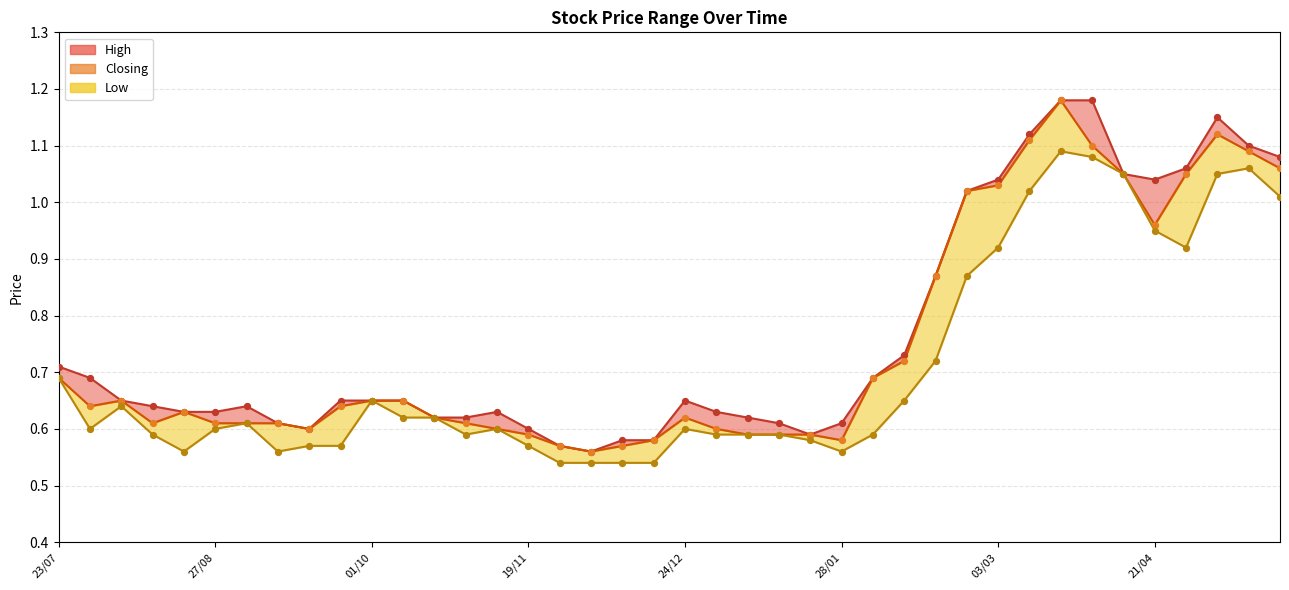

Is the value of Low pts at 30 greater than the value of High pts at 14?

Yes